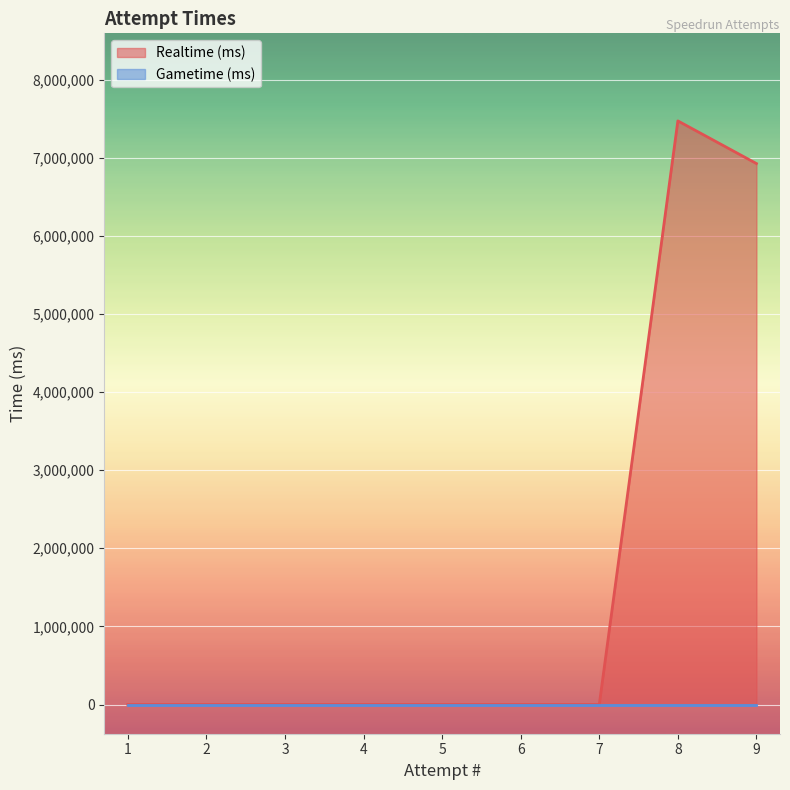

How many points are higher than both their immediate neighbors (excluding endpoints)?

1